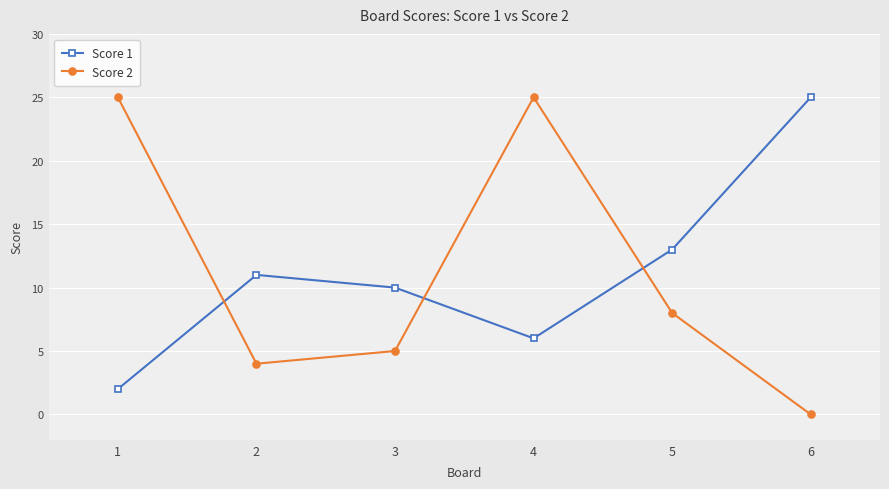

Which series changed the most between 5 and 6?

Score 1